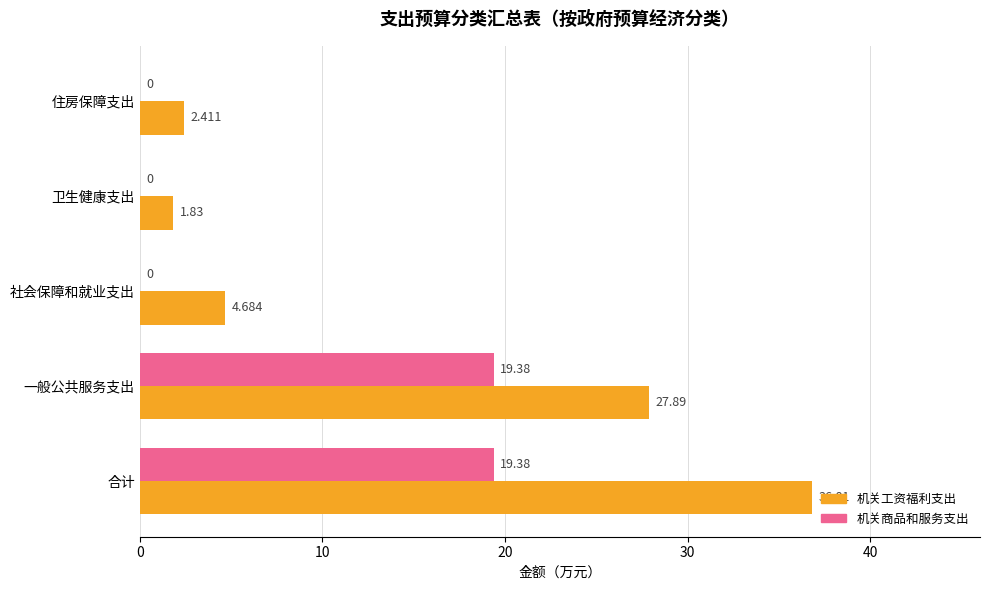

At which category is the sum across all series the highest?

合计